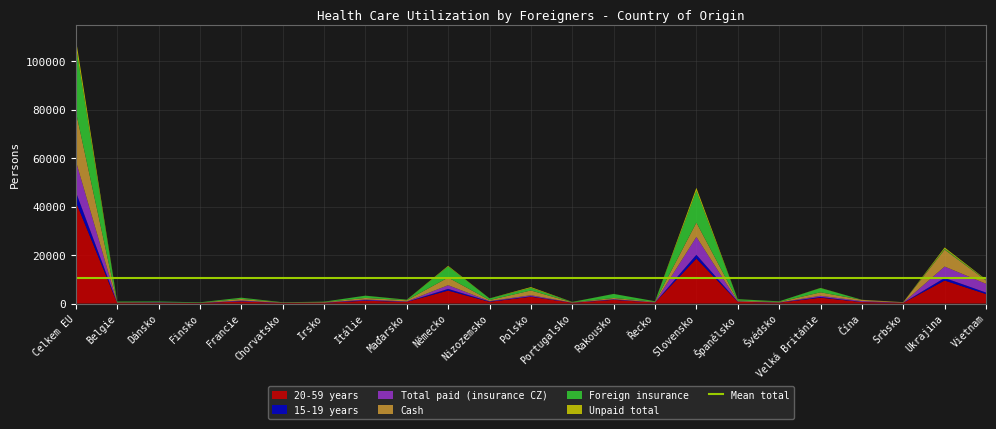

Reading right to left, transcribe all the data shown in this chart.

20-59 years: 3918	9500	266	612	2429	336	730	18540	387	1533	285	2818	706	5350	681	1164	310	204	878	191	291	275	42068
15-19 years: 625	1085	21	73	292	42	90	1604	25	127	36	183	148	703	46	207	17	33	130	38	79	65	4110
Total paid (insurance CZ): 3620	4694	61	335	482	66	63	7380	94	159	44	438	157	1517	152	304	72	59	243	17	124	35	12789
Cash: 1378	6986	196	501	1423	212	361	5905	233	471	144	1955	418	3166	481	634	202	145	642	98	80	193	20426
Foreign insurance: 192	376	17	25	1749	240	532	13122	197	1666	128	1074	658	4579	182	918	160	87	484	163	279	242	27225
Unpaid total: 197	513	16	12	80	18	36	1238	16	24	28	327	41	270	51	25	11	8	43	3	4	16	2882